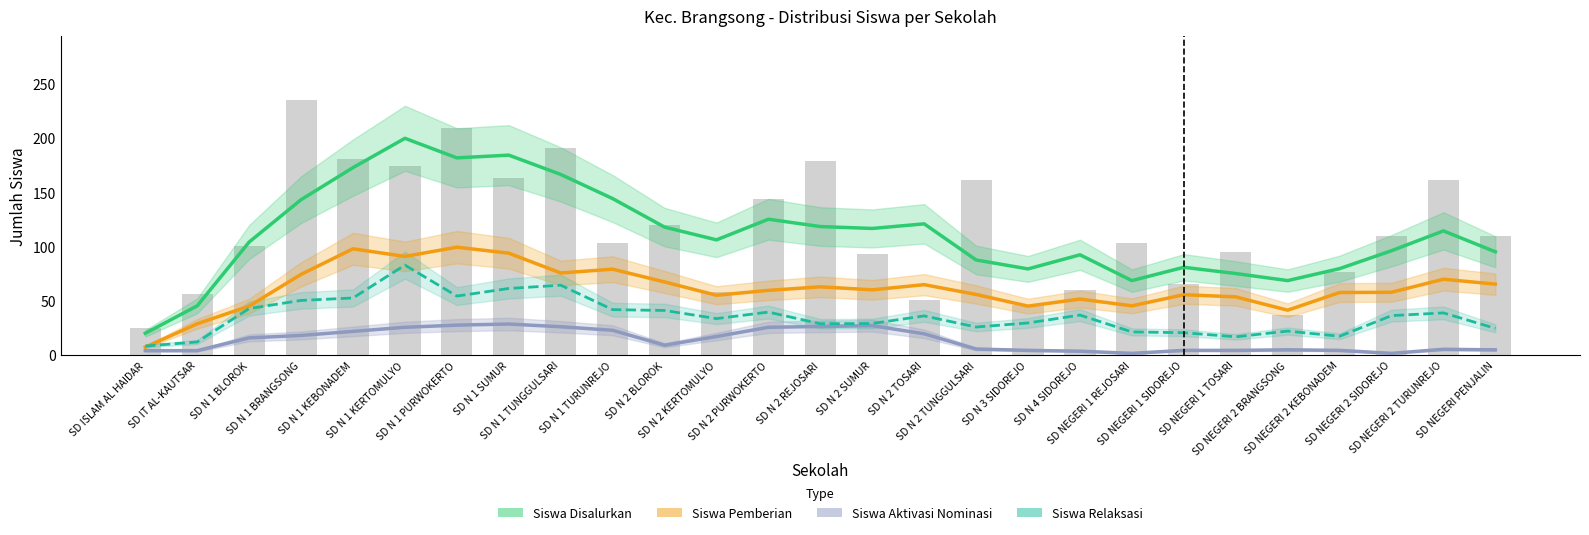

At which label is Siswa Aktivasi Nominasi closest to 15?

SD N 1 BLOROK